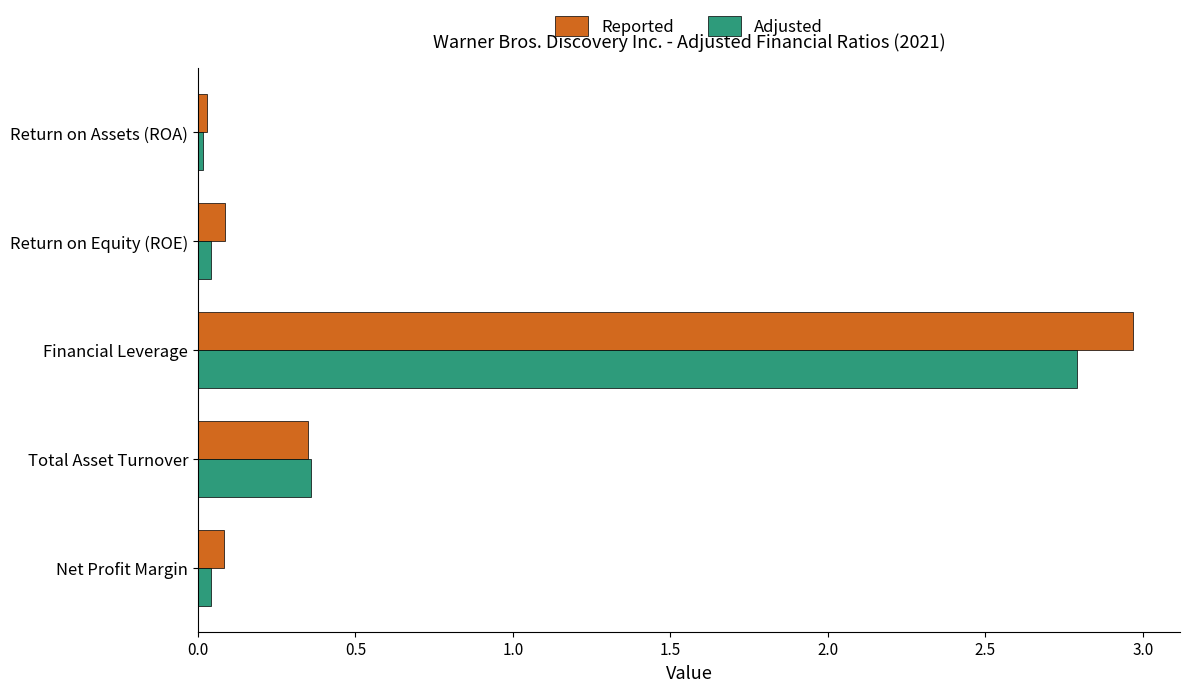

The value of Reported at Financial Leverage is 0.8. True or false?

False